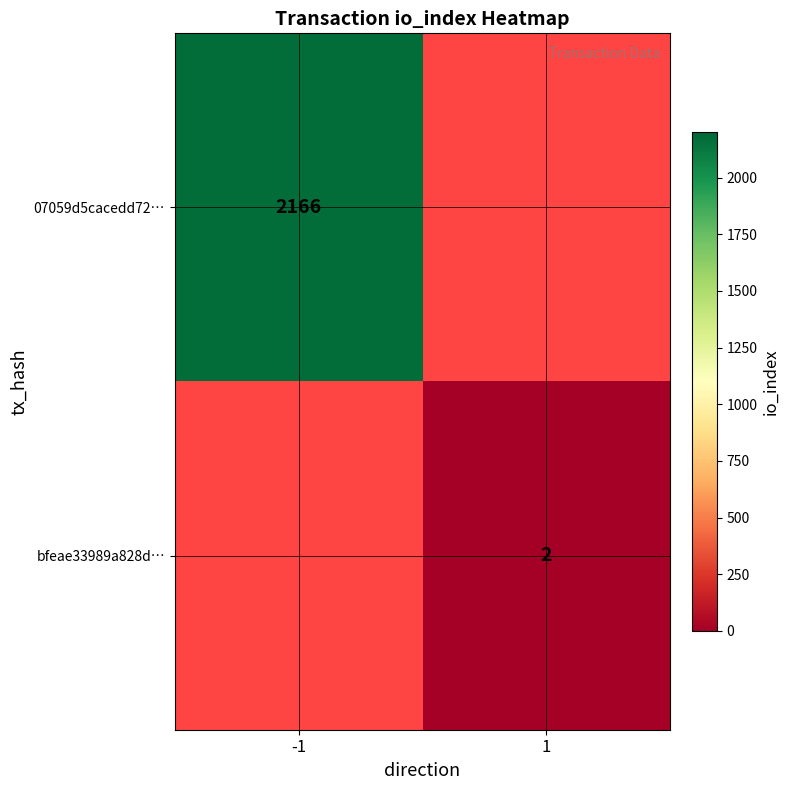

The value of 07059d5cacedd72… at -1 is 881. True or false?

False